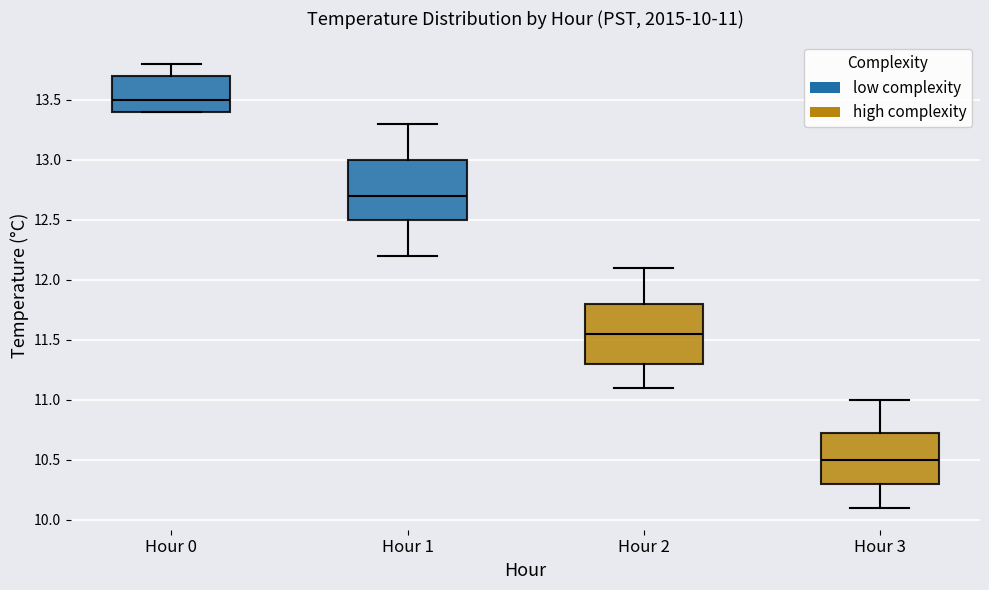

Which box's median line is the lowest?

Hour 3